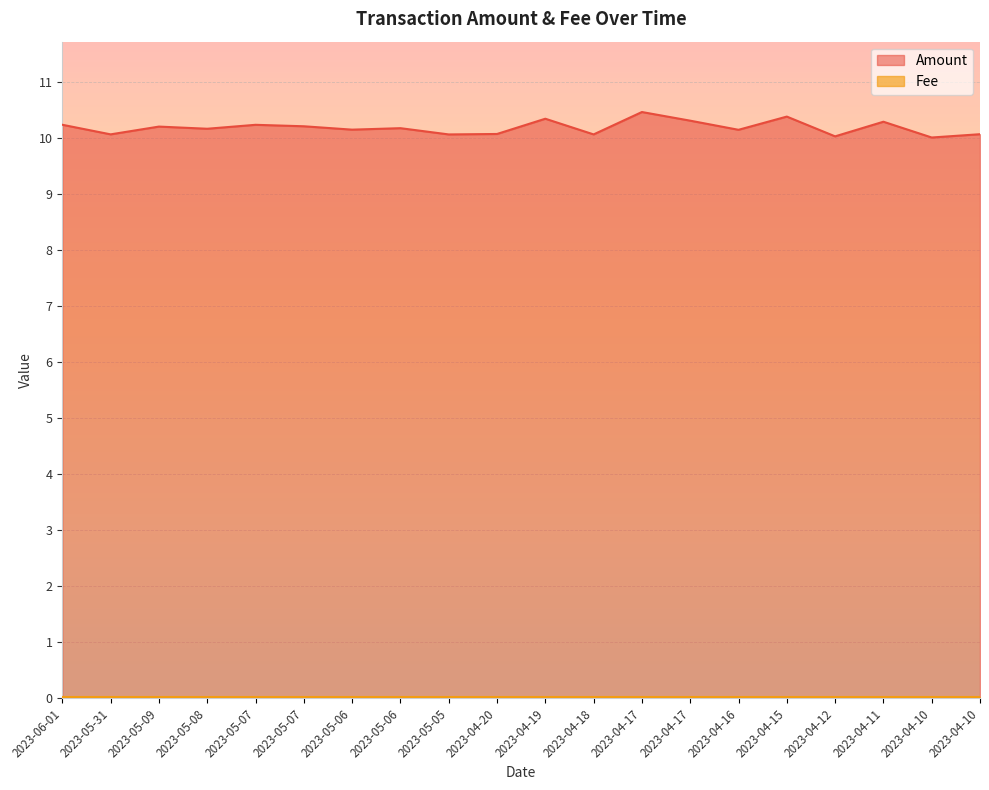

Approximately how many times larger is the value at 2023-04-16 compared to 2023-04-10?

1.0